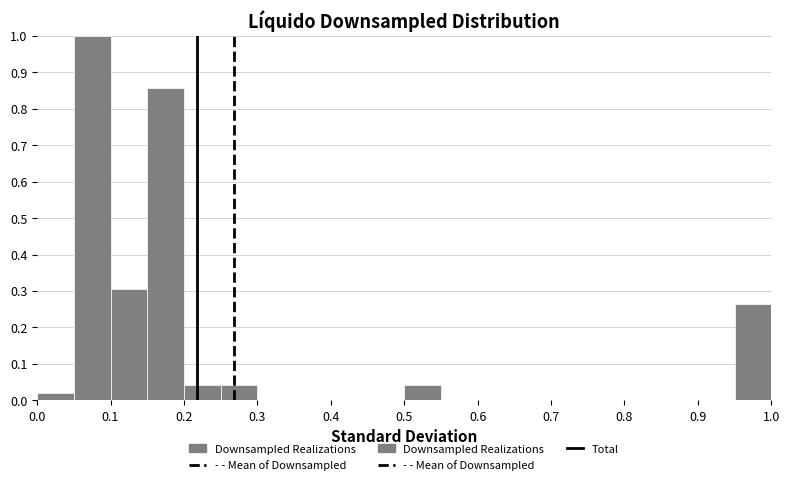

Reading left to right, transcribe this chart: for each bar, give the range it covers on the x-axis and its height. The values are not printed on the chart, so give them approximately, as read against the axis.

0.00 to 0.05: 0.02
0.05 to 0.10: 1.00
0.10 to 0.15: 0.31
0.15 to 0.20: 0.86
0.20 to 0.25: 0.04
0.25 to 0.30: 0.04
0.30 to 0.35: 0
0.35 to 0.40: 0
0.40 to 0.45: 0
0.45 to 0.50: 0
0.50 to 0.55: 0.04
0.55 to 0.60: 0
0.60 to 0.65: 0
0.65 to 0.70: 0
0.70 to 0.75: 0
0.75 to 0.80: 0
0.80 to 0.85: 0
0.85 to 0.90: 0
0.90 to 0.95: 0
0.95 to 1.00: 0.27